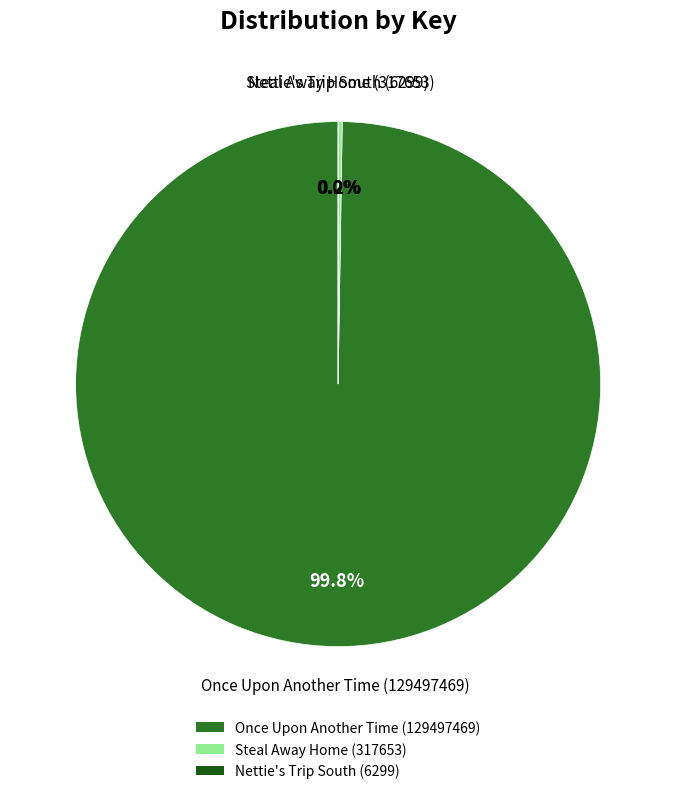

Which category has the biggest portion of the pie?

Once Upon Another Time (129497469)